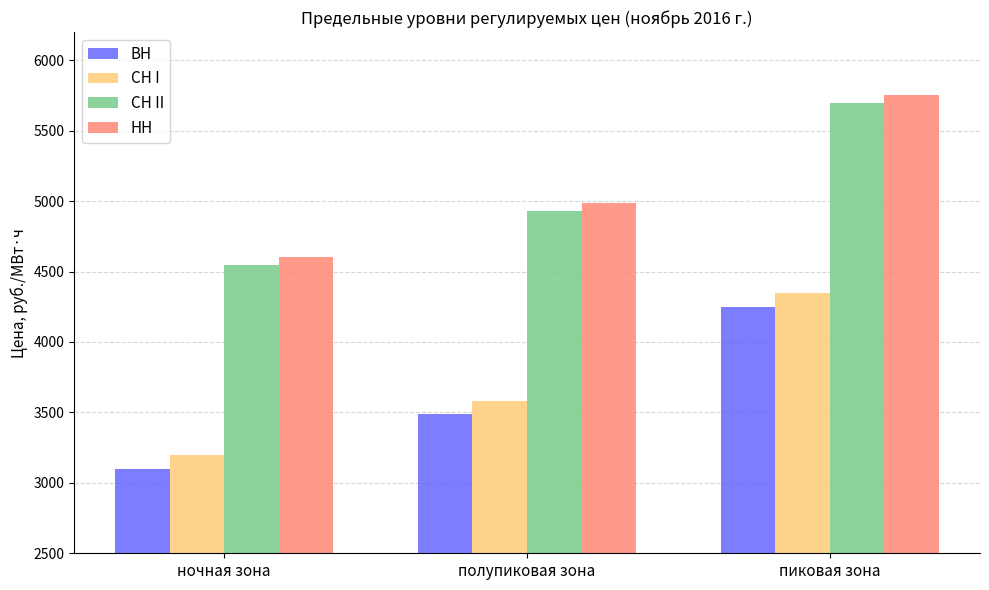

Where does the НН series first go above 4986?

полупиковая зона